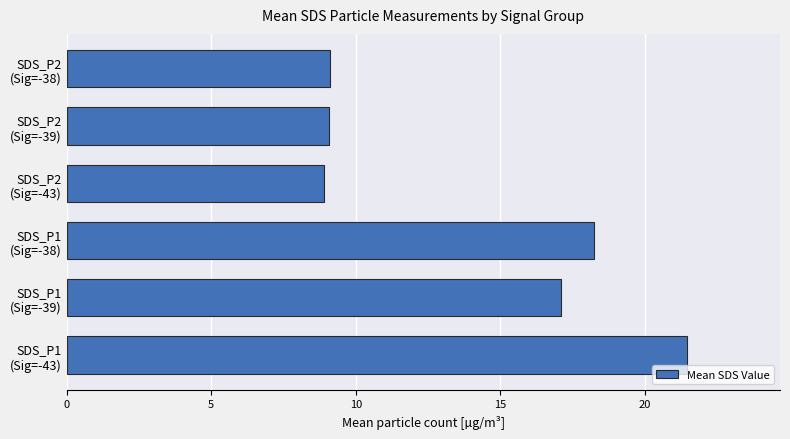

How many values are below 17?

3